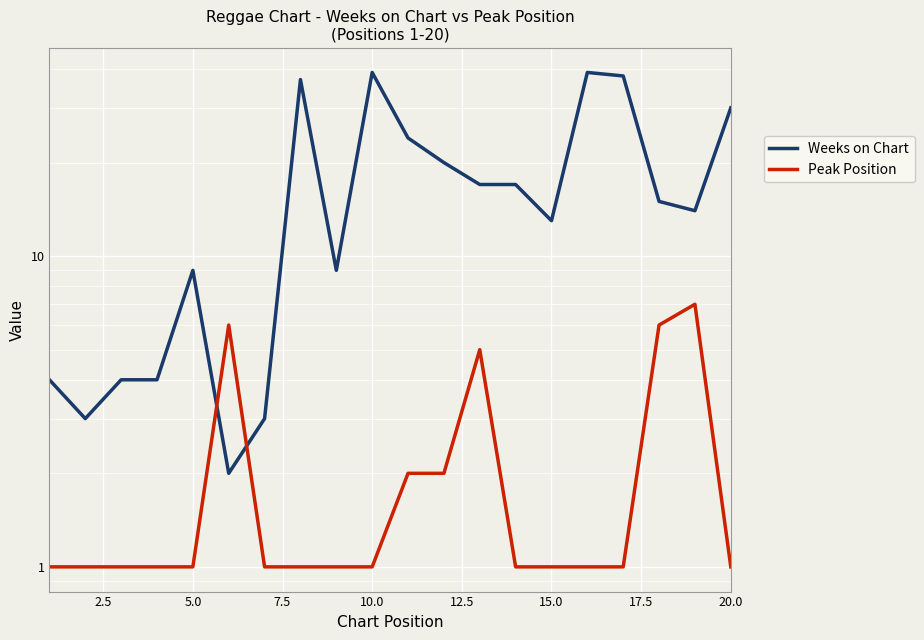

Is it true that Weeks on Chart equals 10 at 16?

False